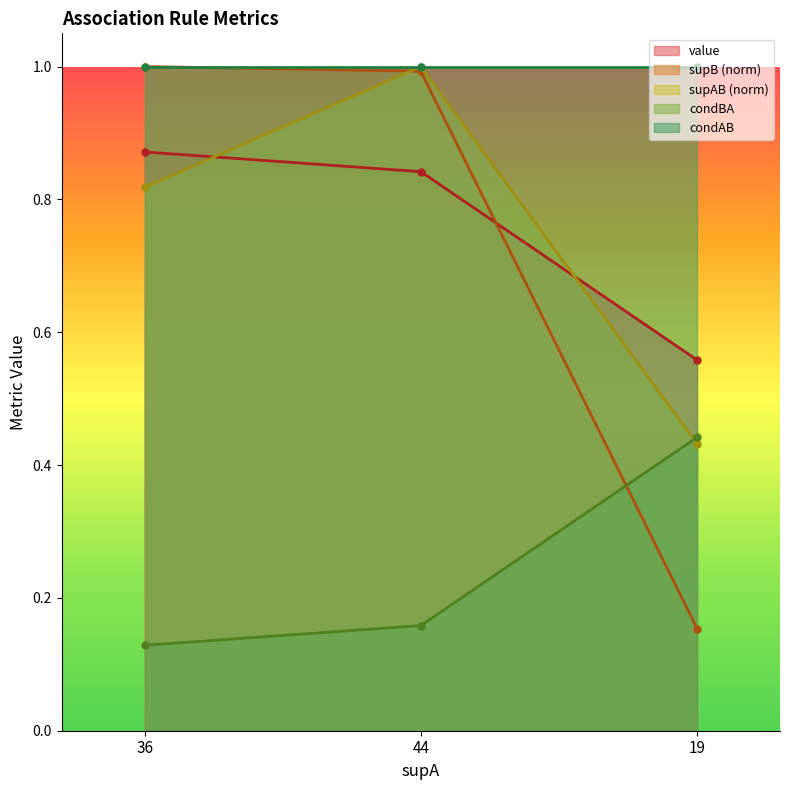

True or false: supB (norm) has a value of 0.3 at 19.

False